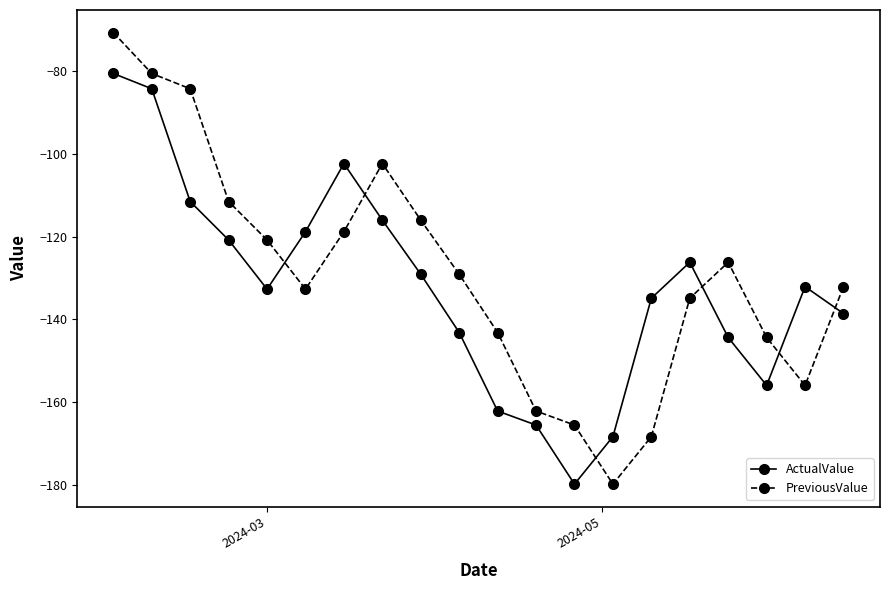

List the series in order of their peak value, lowest first.

ActualValue, PreviousValue